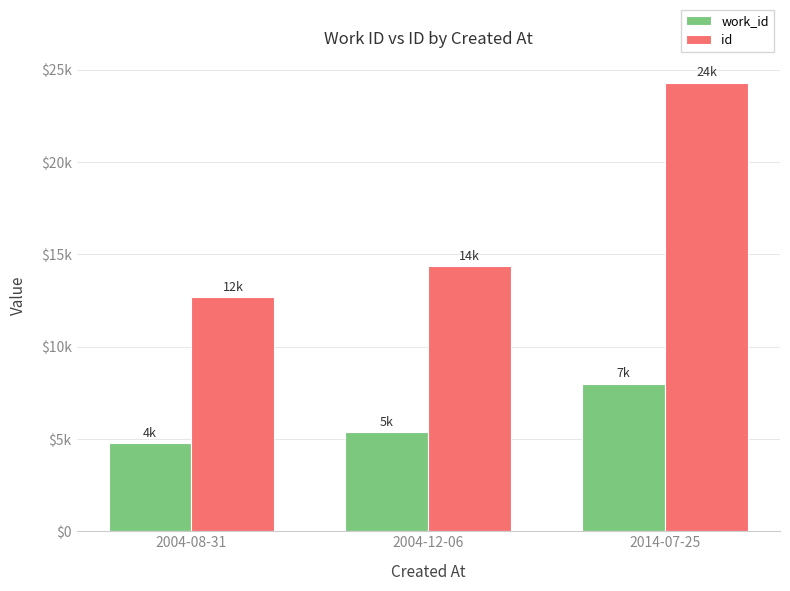

What position from the left is 2004-12-06?

2